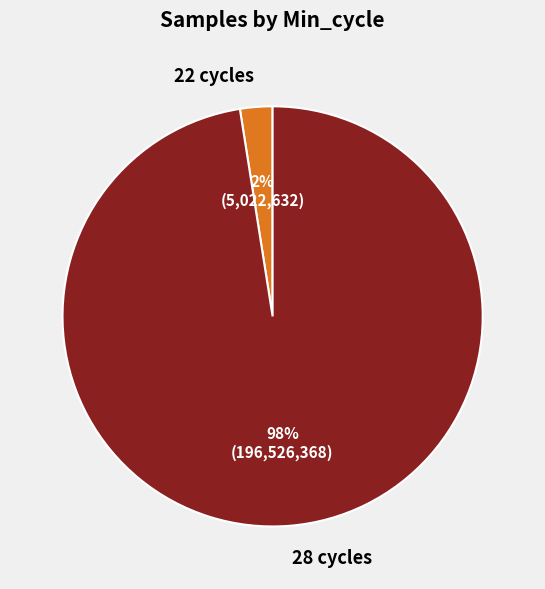

What percentage is the 28 cycles slice, to the nearest percent?

98%